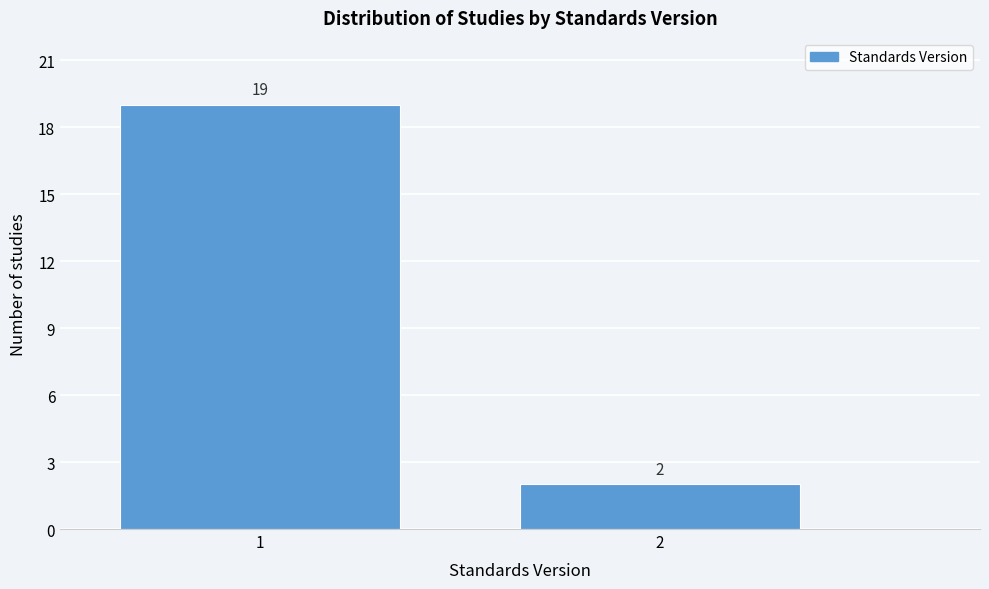

Reading left to right, list all the values displayed in this chart.

19	2